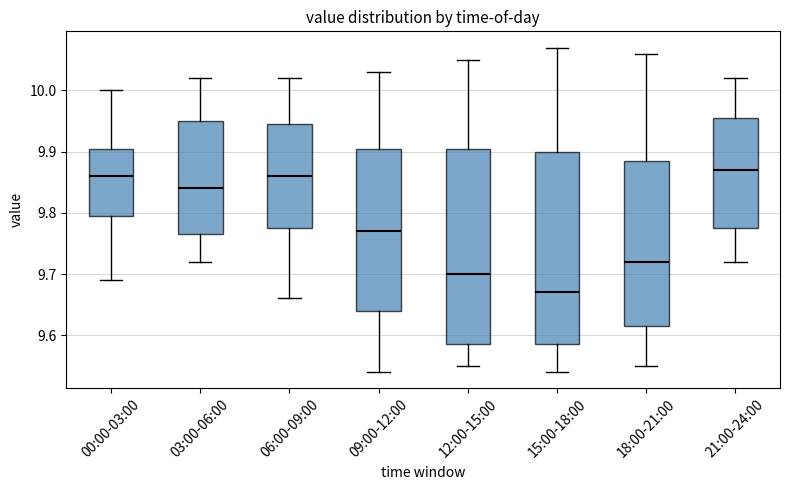

Which box has the lowest median line?

15:00-18:00